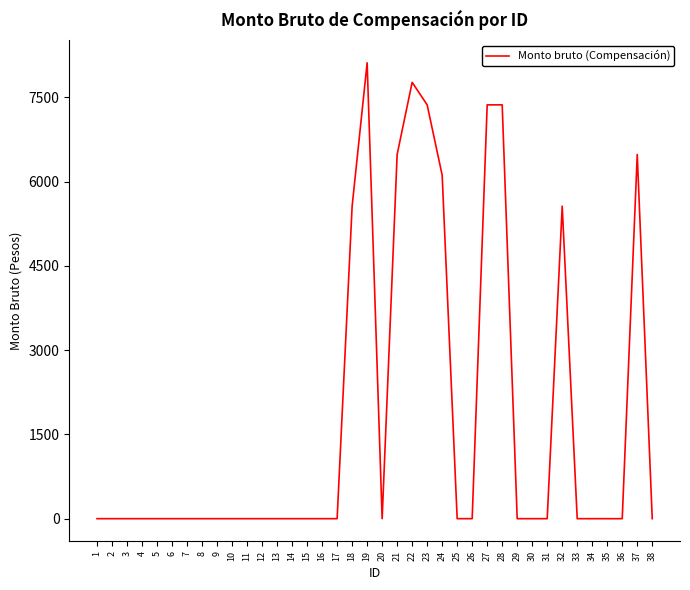

What is the difference between the maximum and minimum values?

8115.2